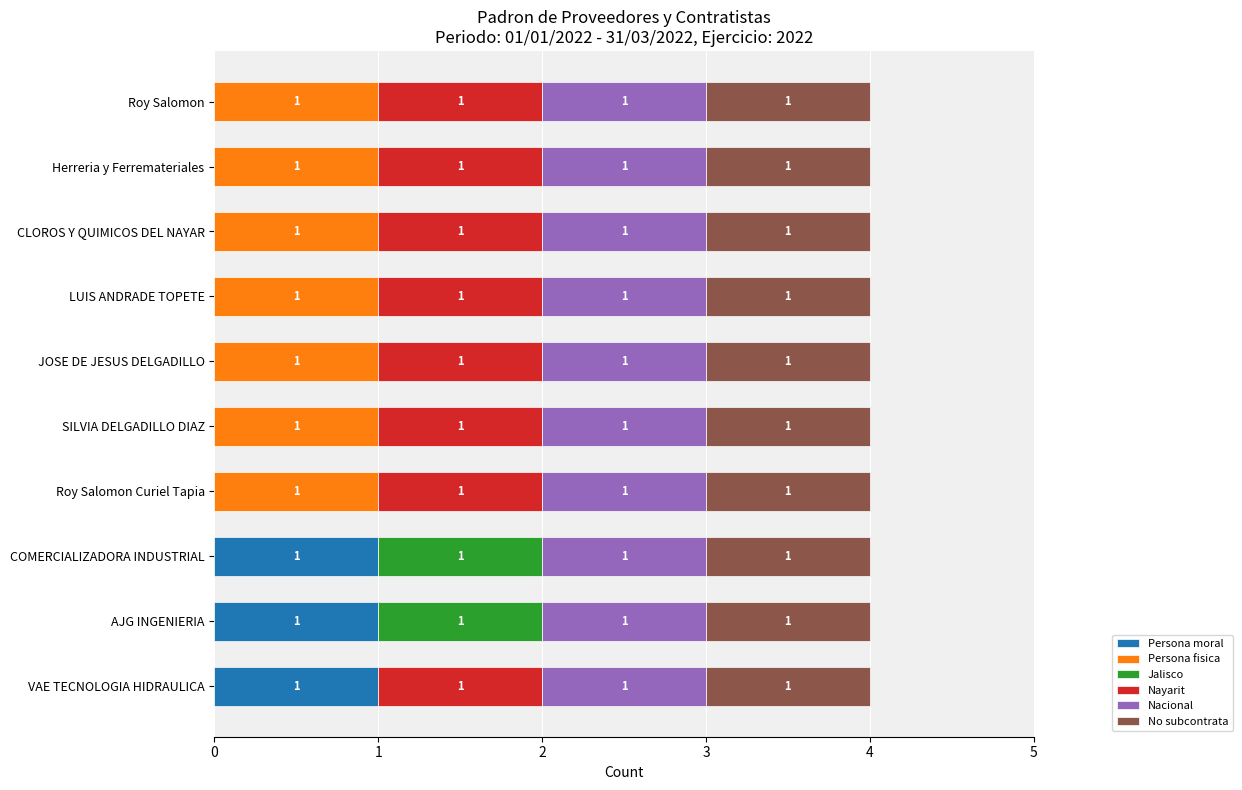

How many distinct data groups are displayed?

6